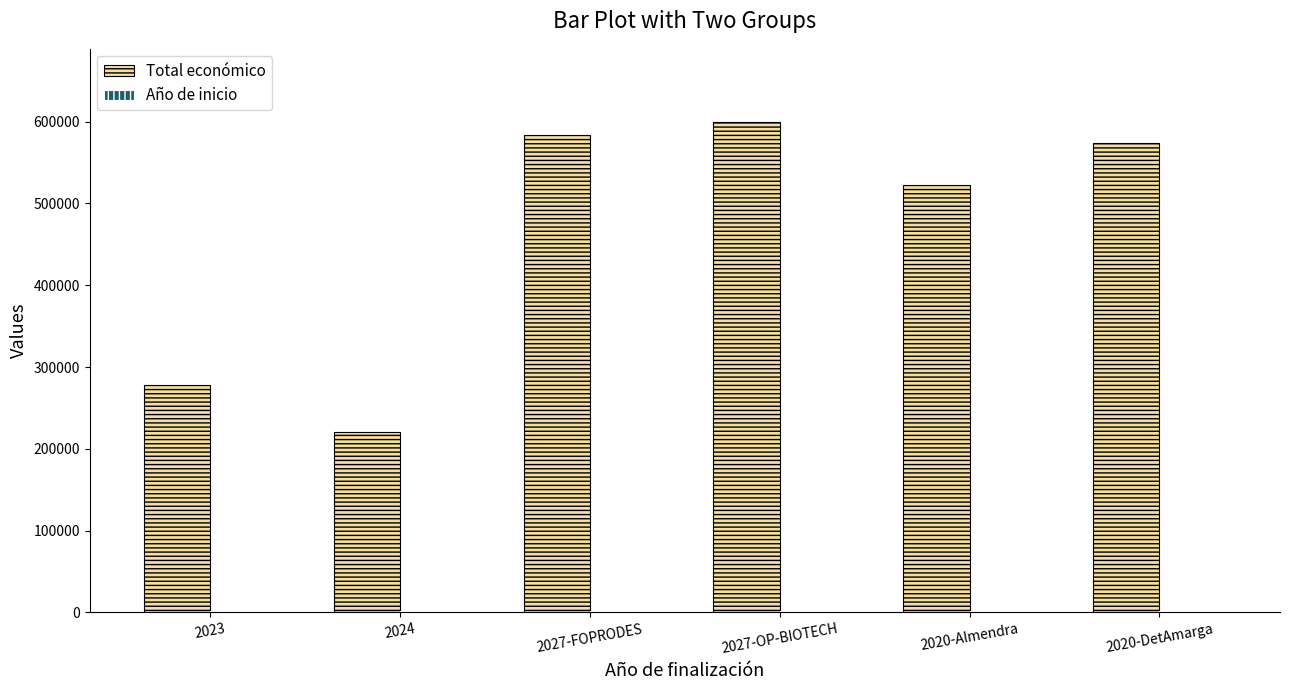

At which category is the sum across all series the highest?

2027-OP-BIOTECH